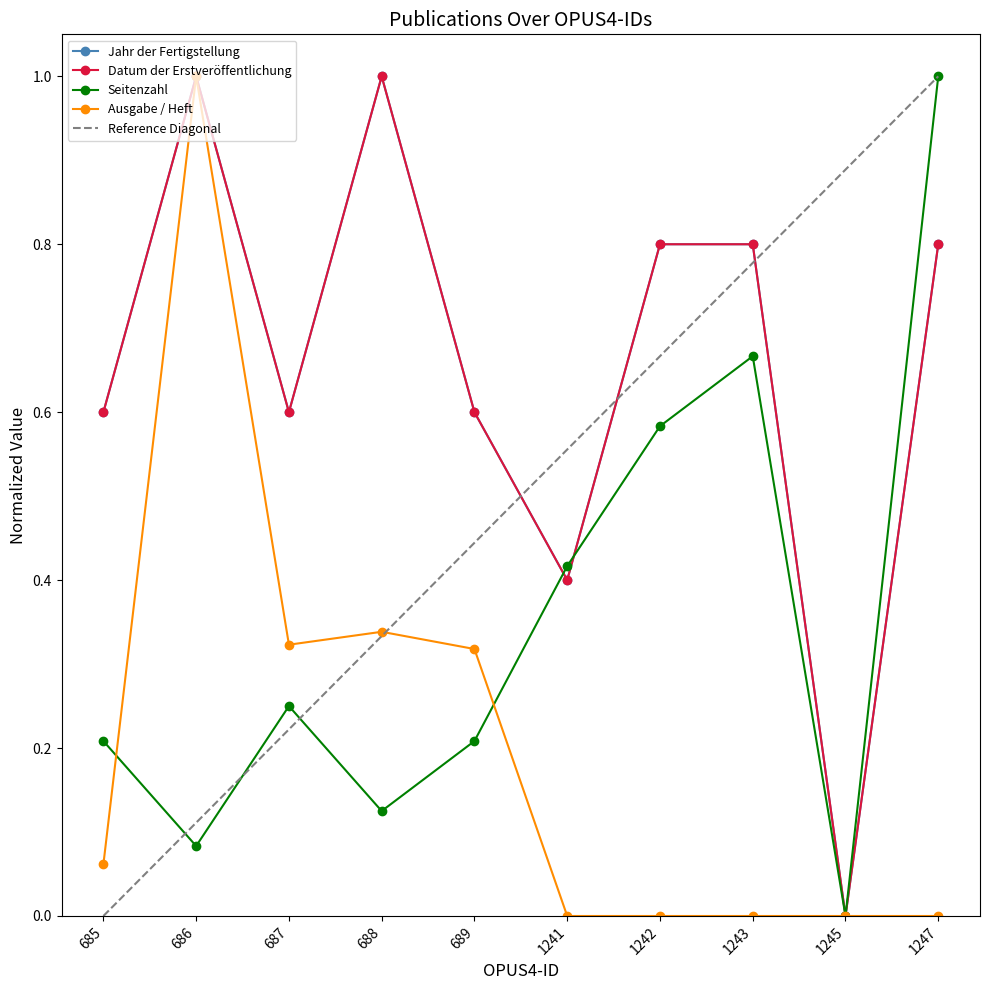

True or false: Ausgabe / Heft and Datum der Erstveröffentlichung cross at least once.

False